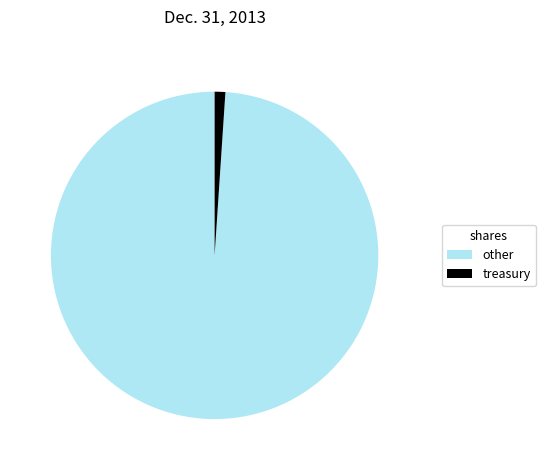

Rank the categories by value from lowest to highest.

treasury, other